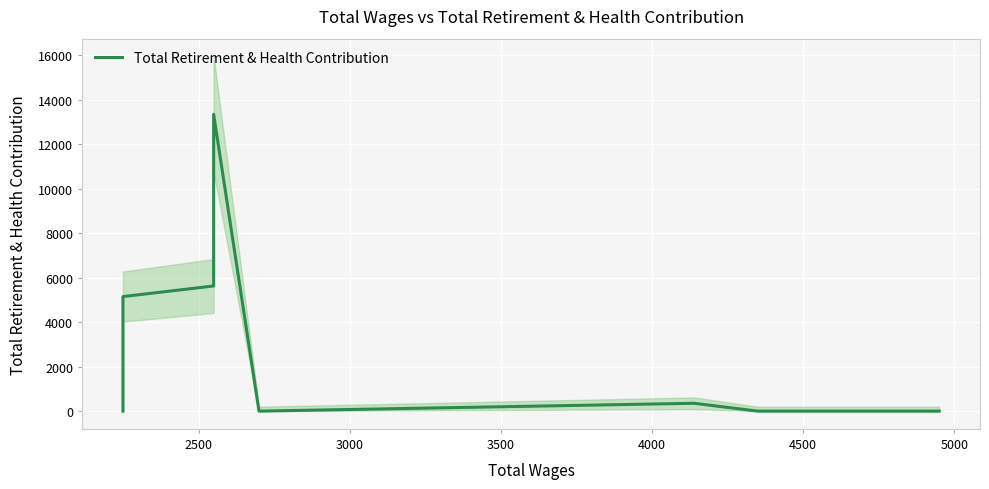

What is the average value?

2225